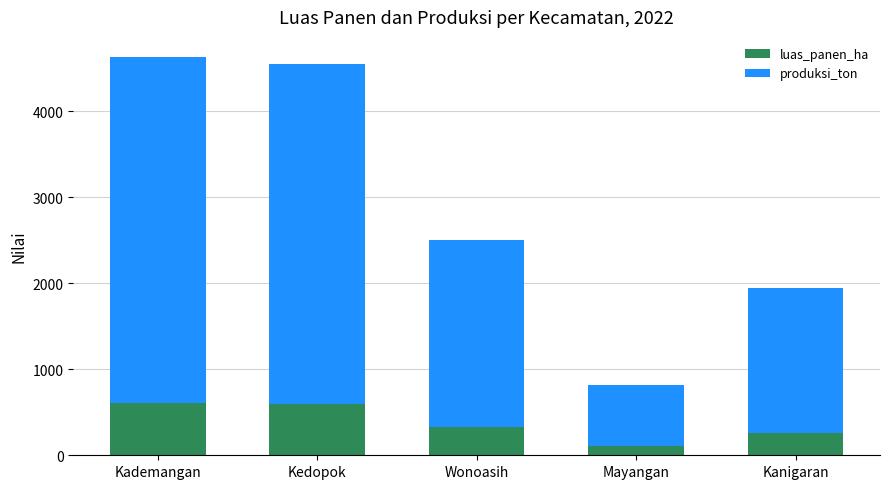

The luas_panen_ha series shows 877.2 at Kademangan. True or false?

False